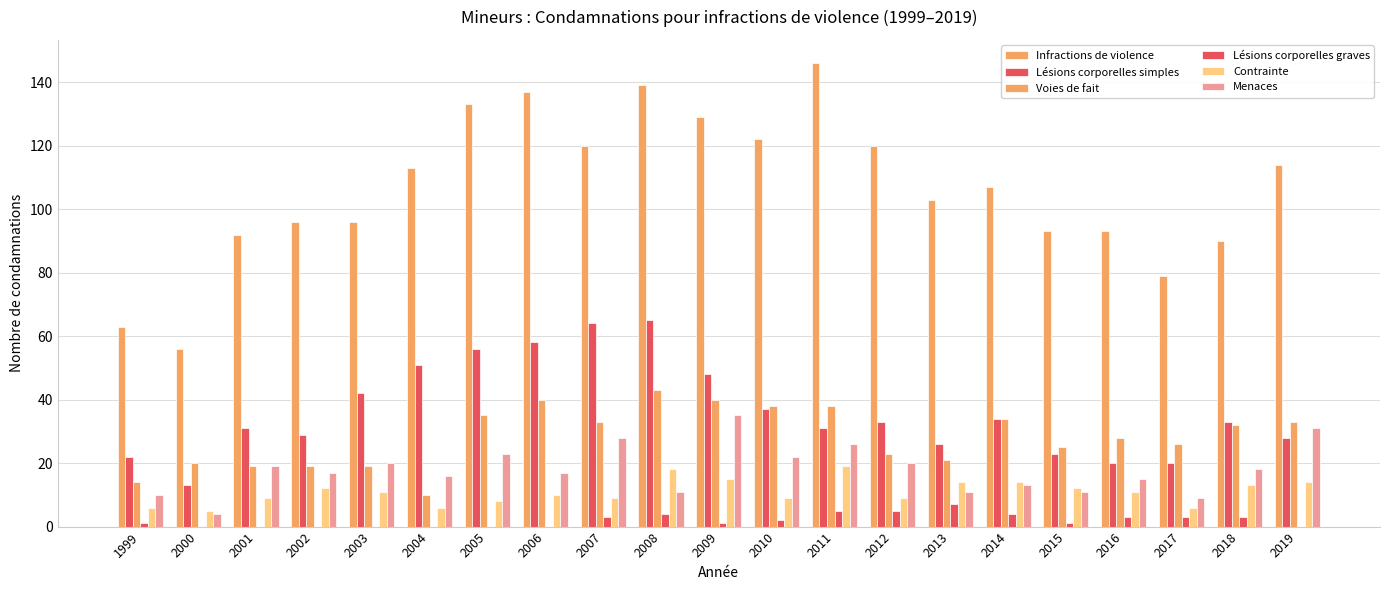

Does the chart contain stacked bars?

No